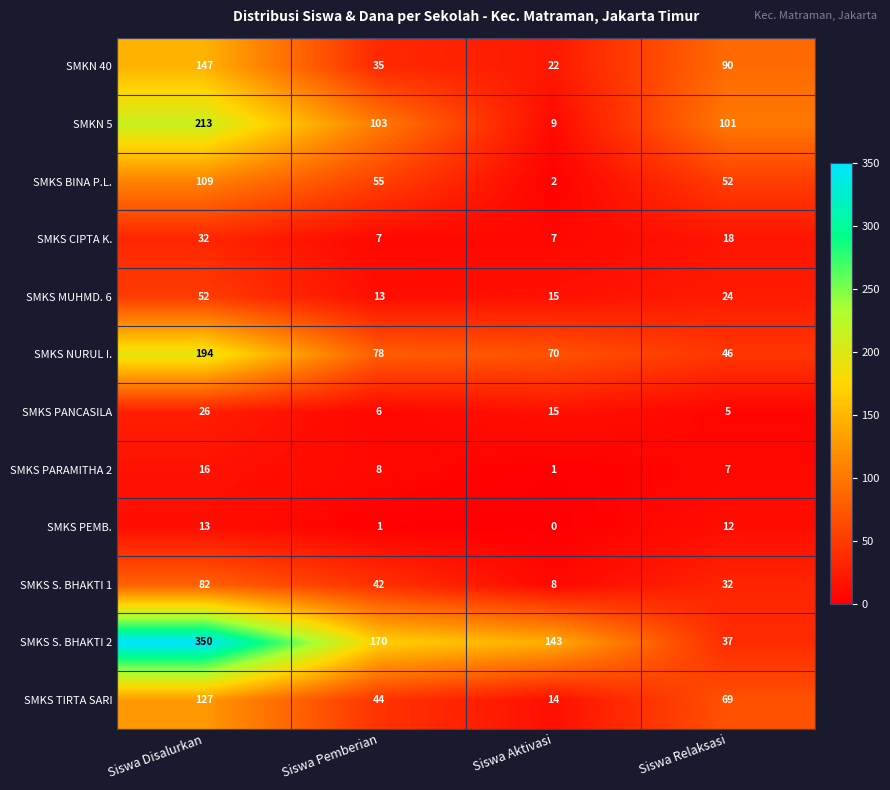

What is the approximate value of SMKS NURUL I. at Siswa Disalurkan?

194